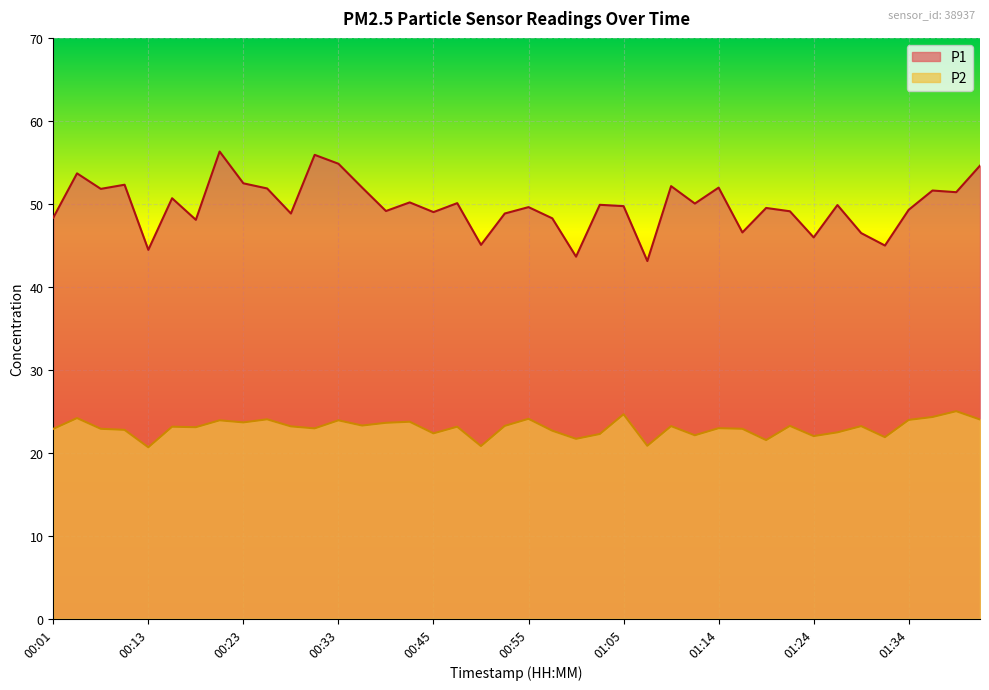

The P1 series shows 49.7 at 01:05. True or false?

True